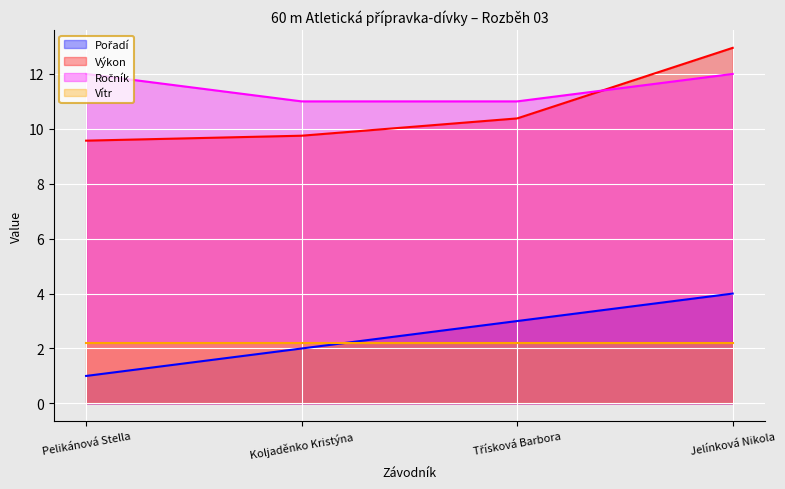

Where is Pořadí nearest to the value 2?

Koljaděnko Kristýna